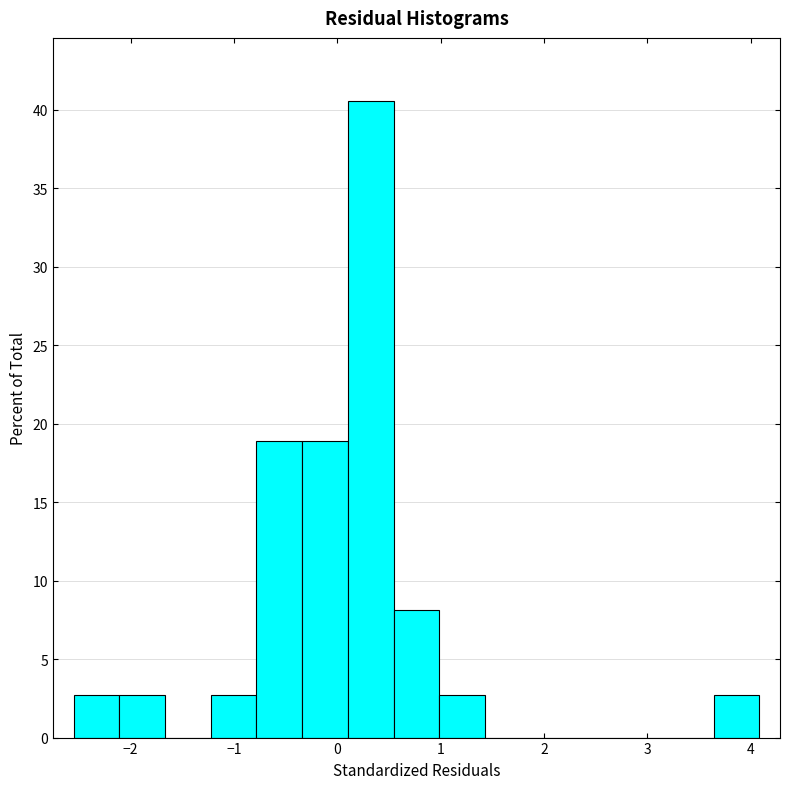

Over which range of the x-axis is the bar tallest?

0.1 to 0.5